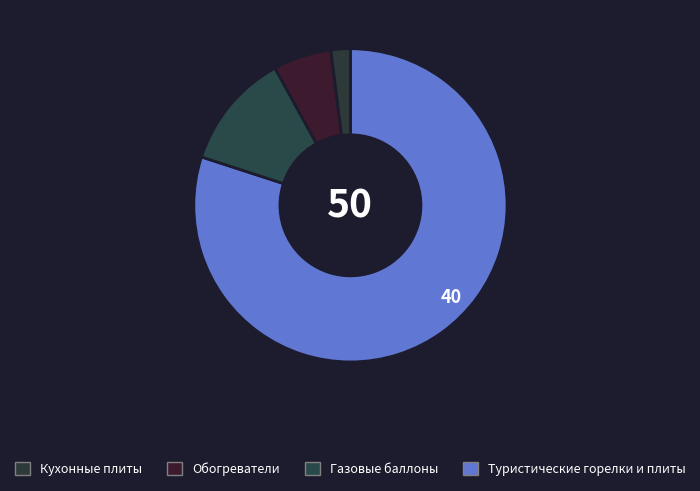

How many segments does this pie chart have?

4